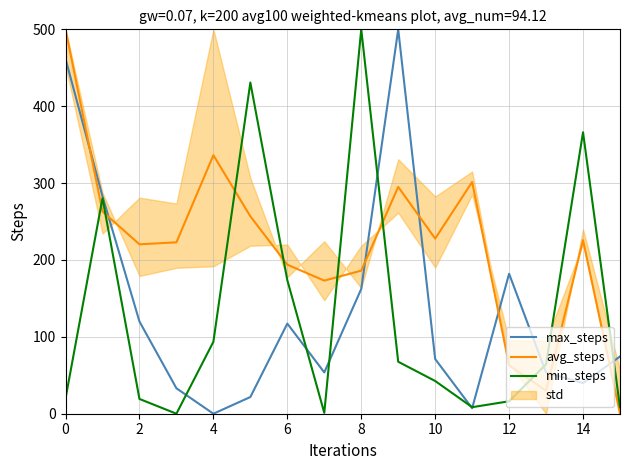

Count the number of categories in the chart.

16